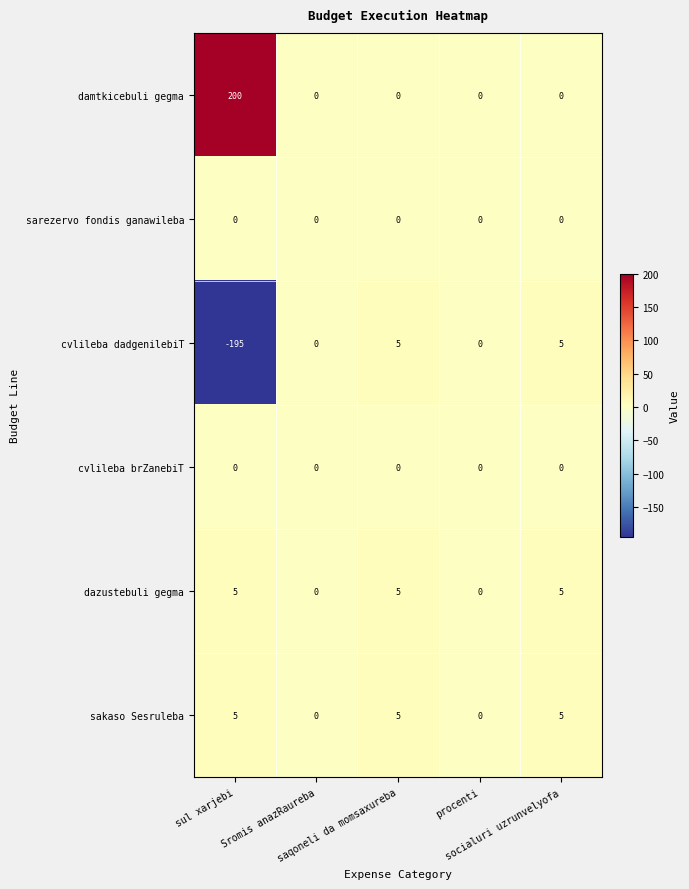

What is the sum of all sakaso Sesruleba values?

15